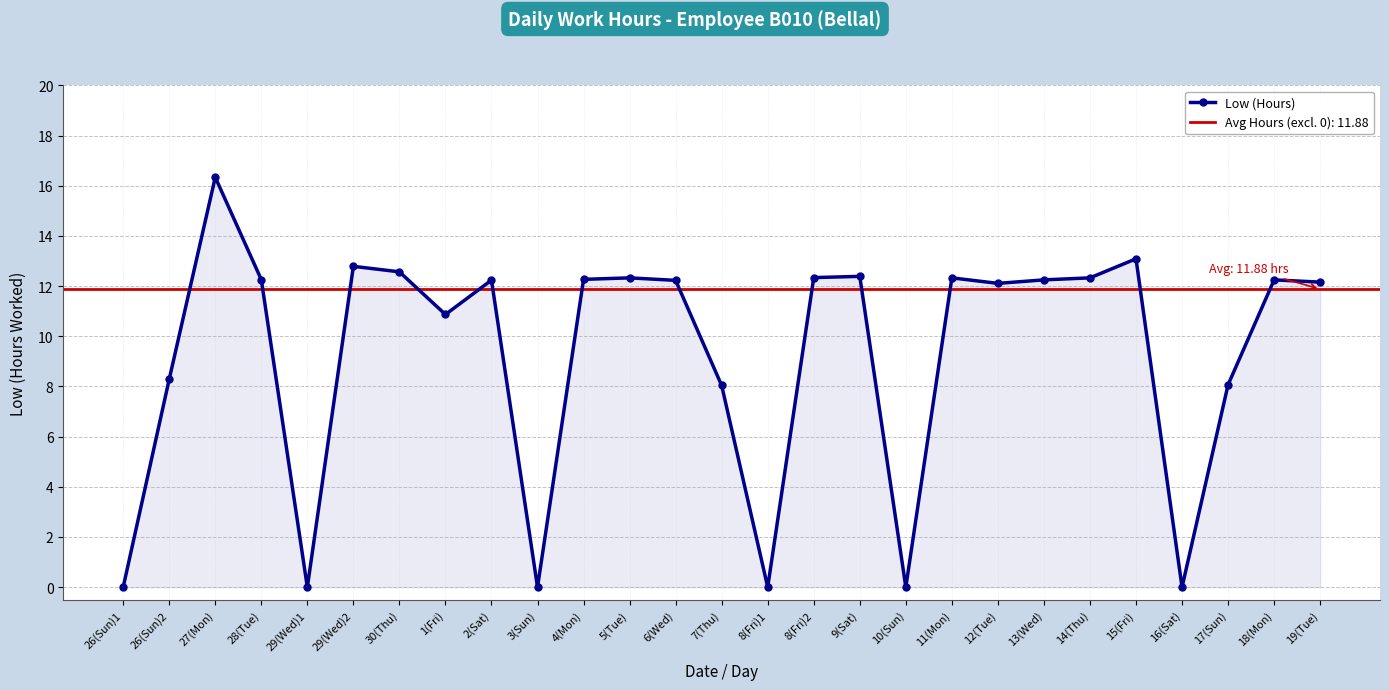

What is the difference between the values at 1(Fri) and 8(Fri)1?

10.9